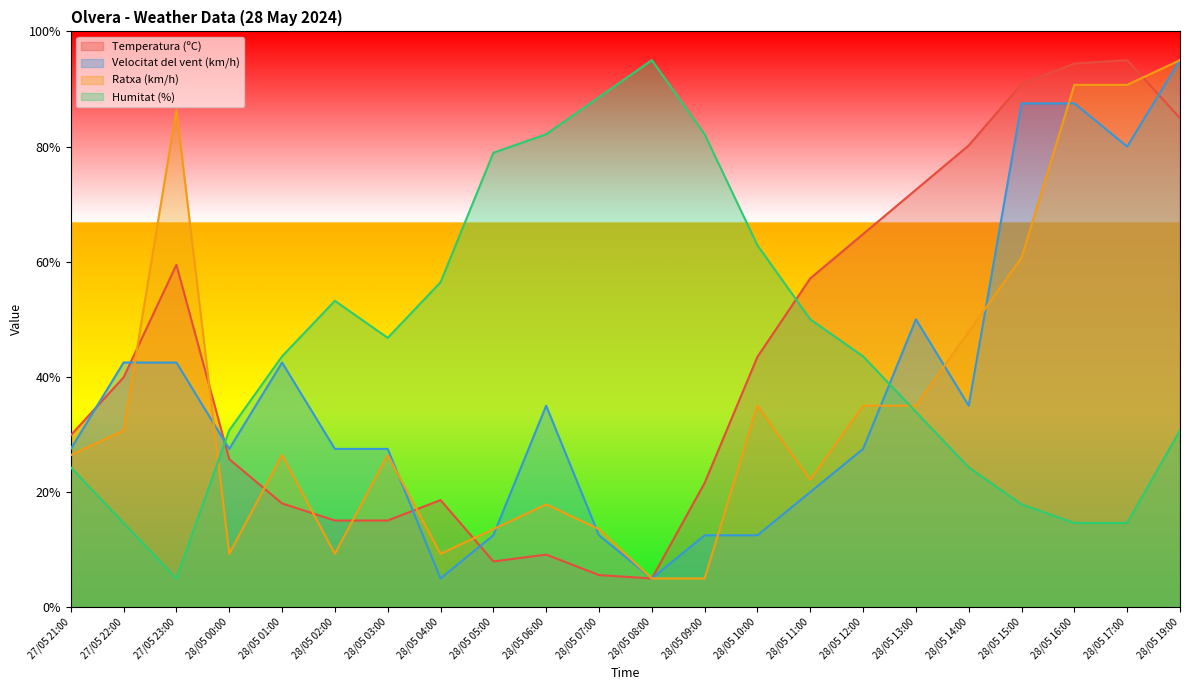

What is the lowest value of the Velocitat del vent (km/h) series?

5.0